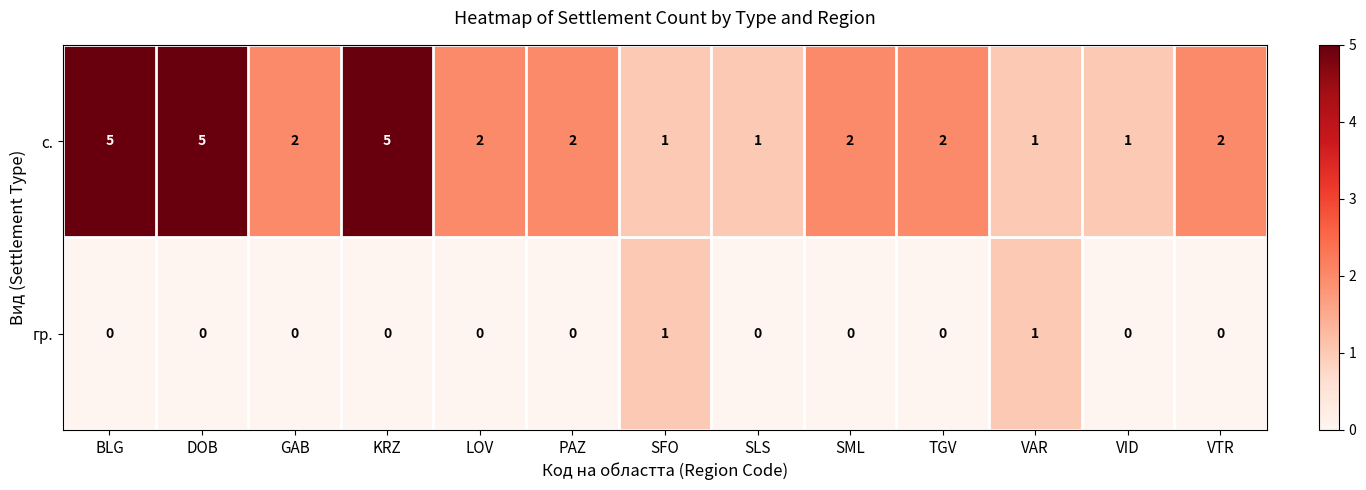

How many series are shown in this chart?

2